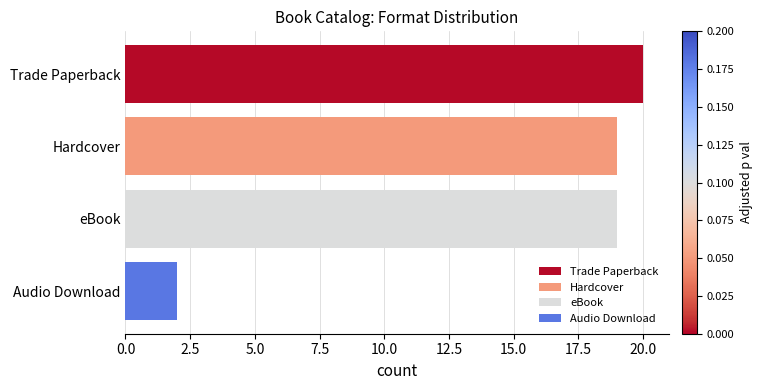

What is the average value?

15